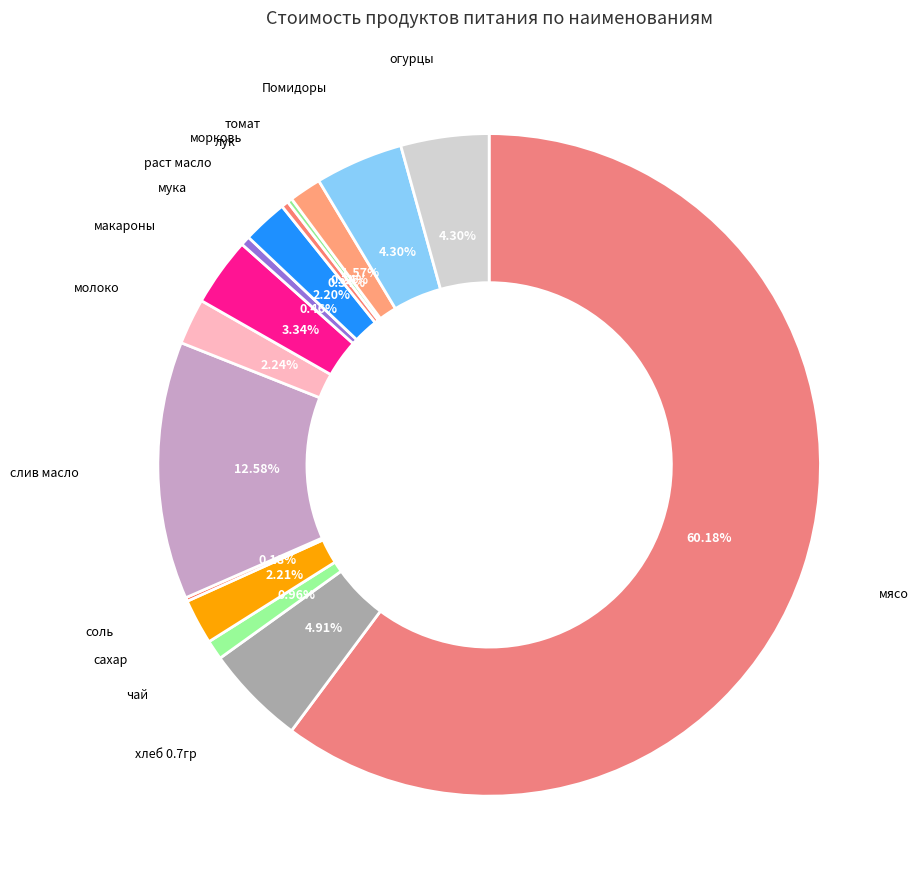

What is the largest slice in the pie chart?

мясо